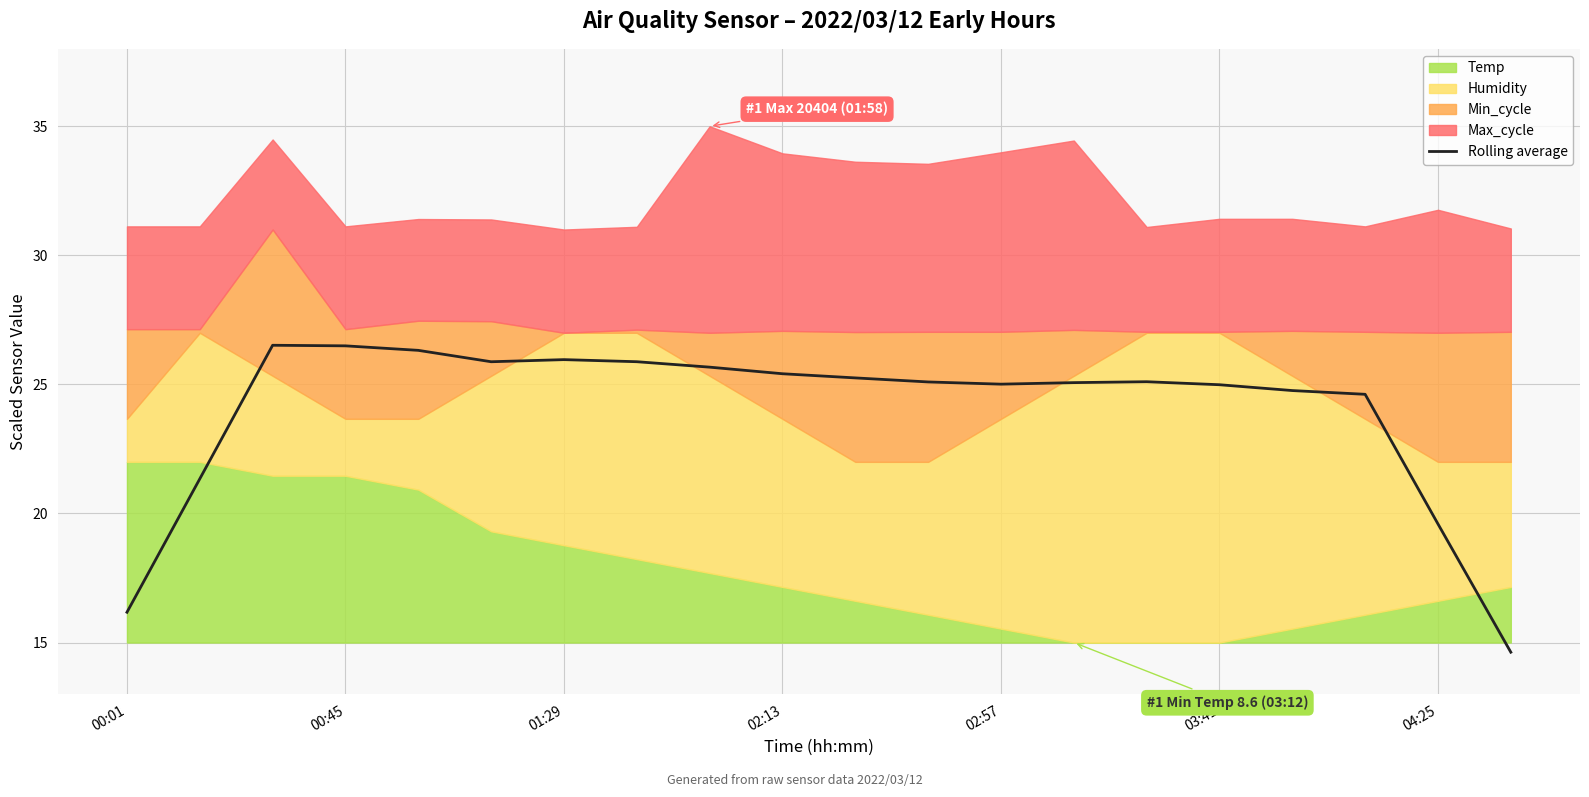

How many points are lower than both their immediate neighbors (excluding endpoints)?

2